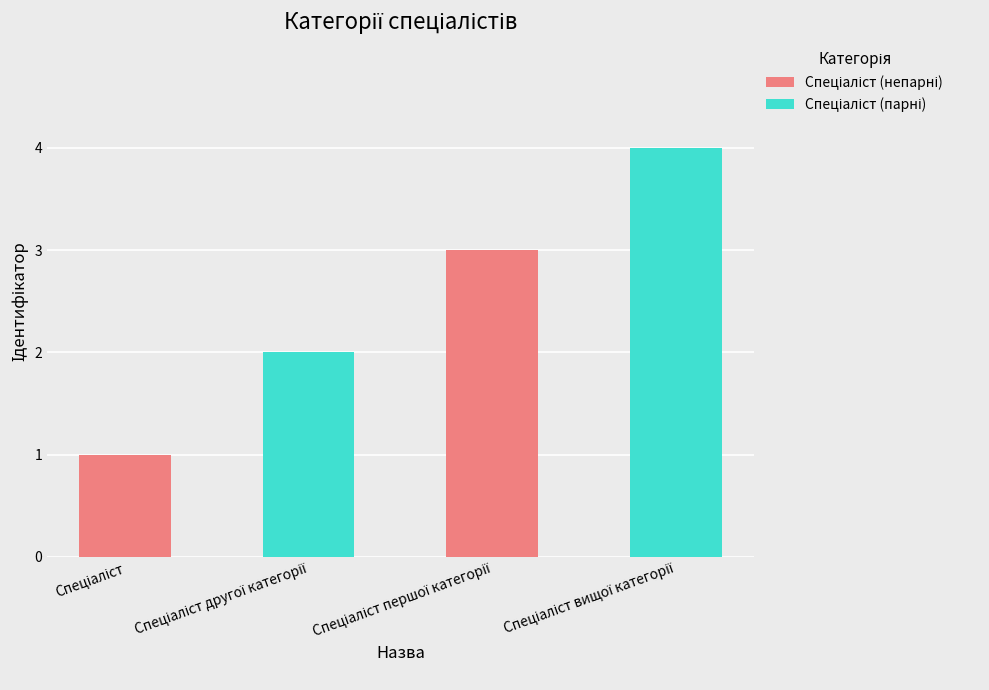

Reading left to right, extract all data points from this chart.

Спеціаліст (непарні): Спеціаліст=1	Спеціаліст другої категорії=0	Спеціаліст першої категорії=3	Спеціаліст вищої категорії=0
Спеціаліст (парні): Спеціаліст=0	Спеціаліст другої категорії=2	Спеціаліст першої категорії=0	Спеціаліст вищої категорії=4